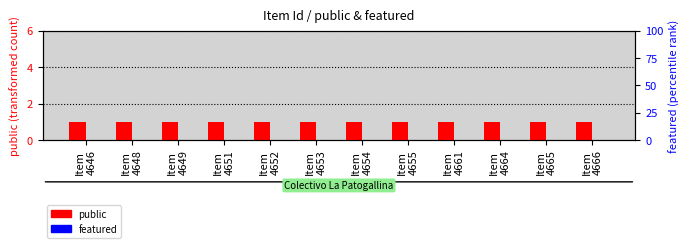

Rank the series at Item
4664 from highest to lowest value.

public, featured